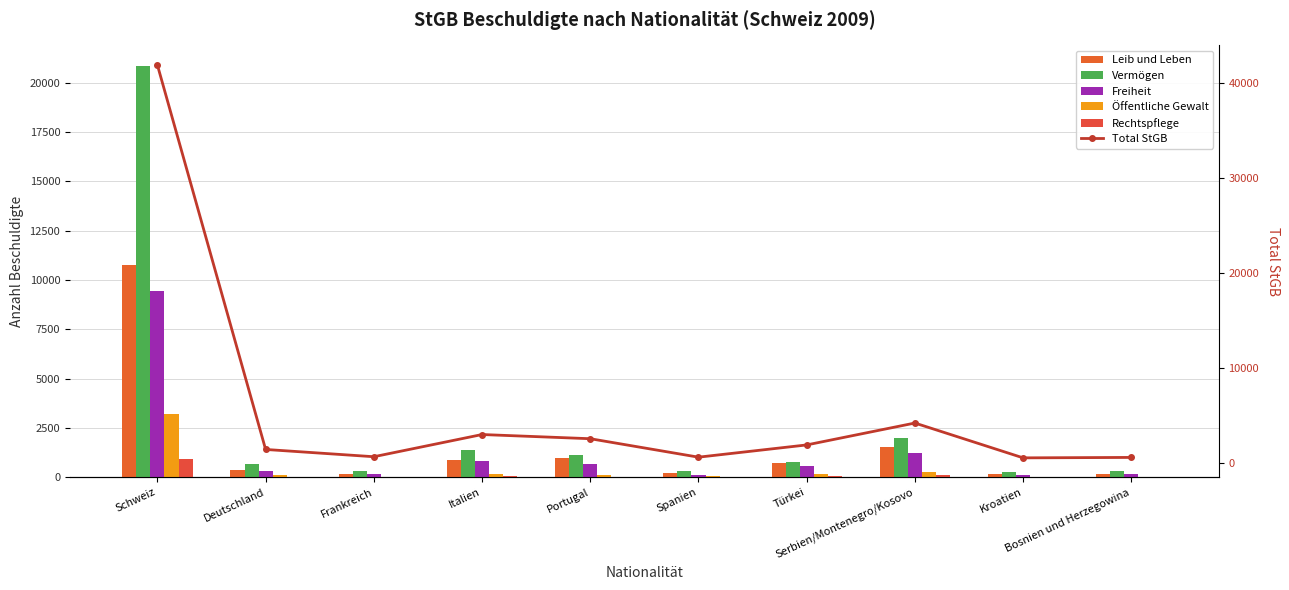

Reading right to left, extract all data points from this chart.

Leib und Leben: 198	184	1549	729	222	969	889	195	383	10770
Vermögen: 323	285	2003	788	319	1120	1403	345	675	20838
Freiheit: 162	143	1265	601	149	659	824	176	332	9444
Öffentliche Gewalt: 47	48	284	178	59	132	196	27	132	3197
Rechtspflege: 19	20	113	52	15	48	72	13	37	958
Total StGB: 635	590	4255	1950	662	2604	3045	709	1474	41929